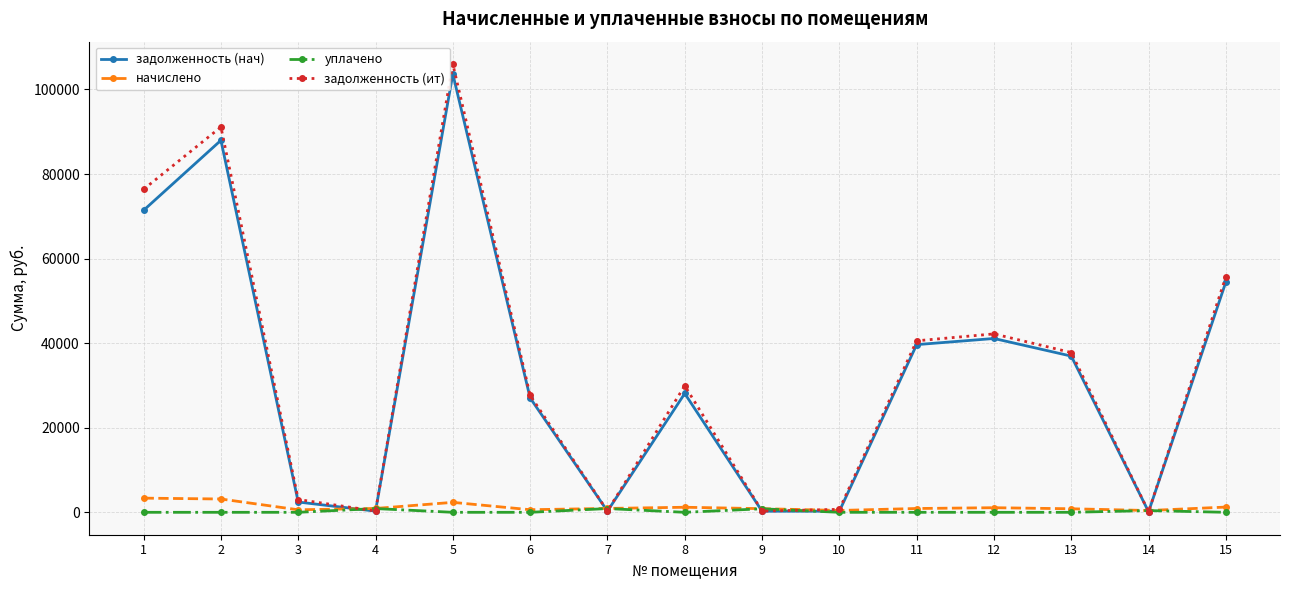

Which series changed the most between 2 and 10?

задолженность (ит)